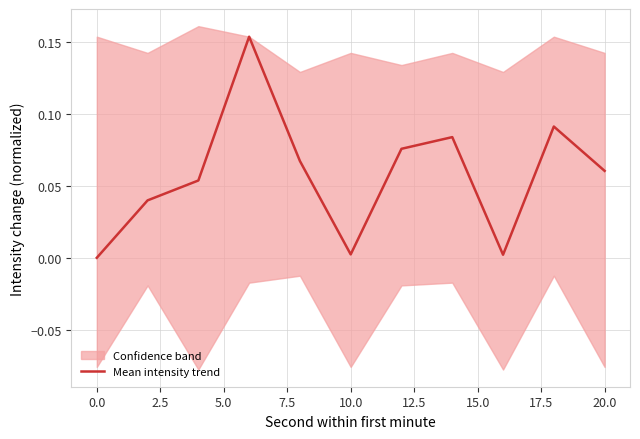

What is the greatest value displayed?

0.2